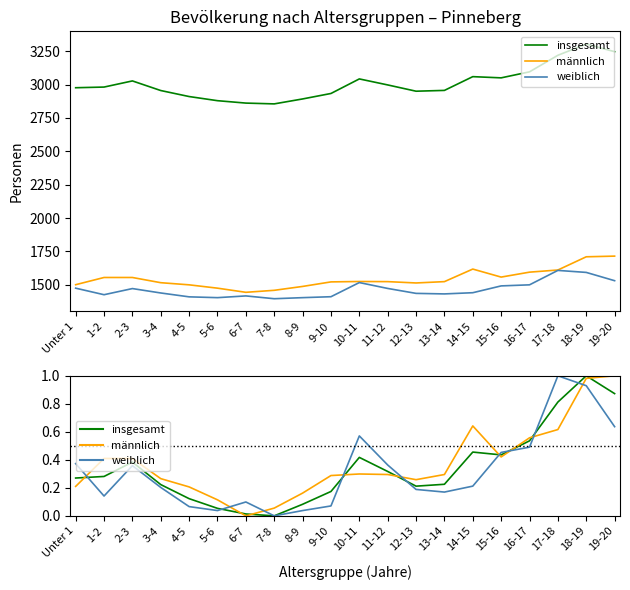

Which series ends up on top after the final intersection of weiblich and insgesamt?

insgesamt